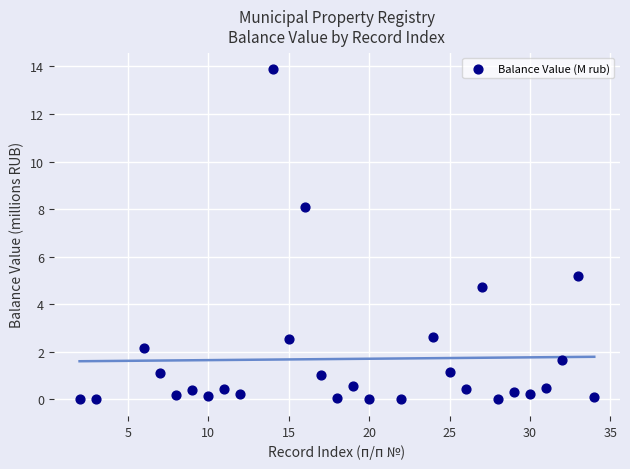

What is the range of Y values (max minus min)?

13.9